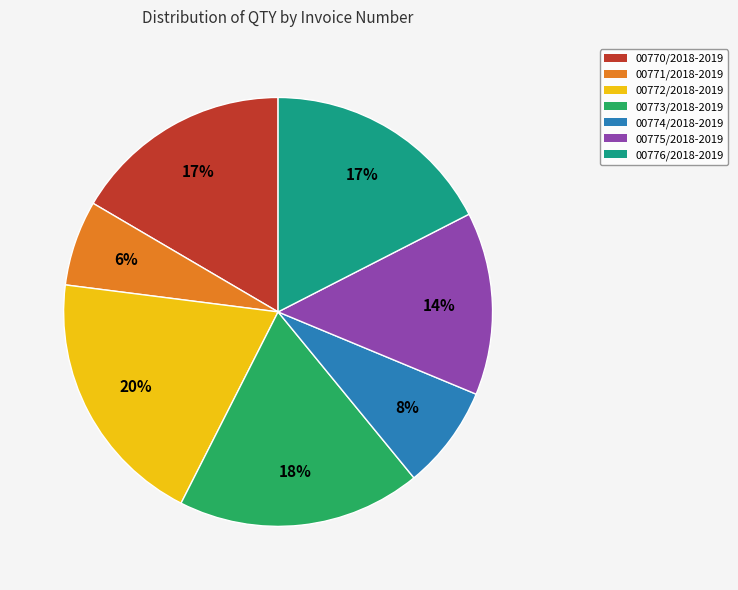

What is the smallest slice in the pie chart?

00771/2018-2019